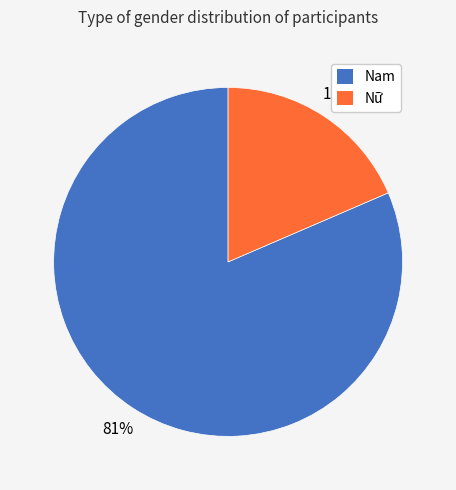

To the nearest percent, what is the average slice percentage?

50%